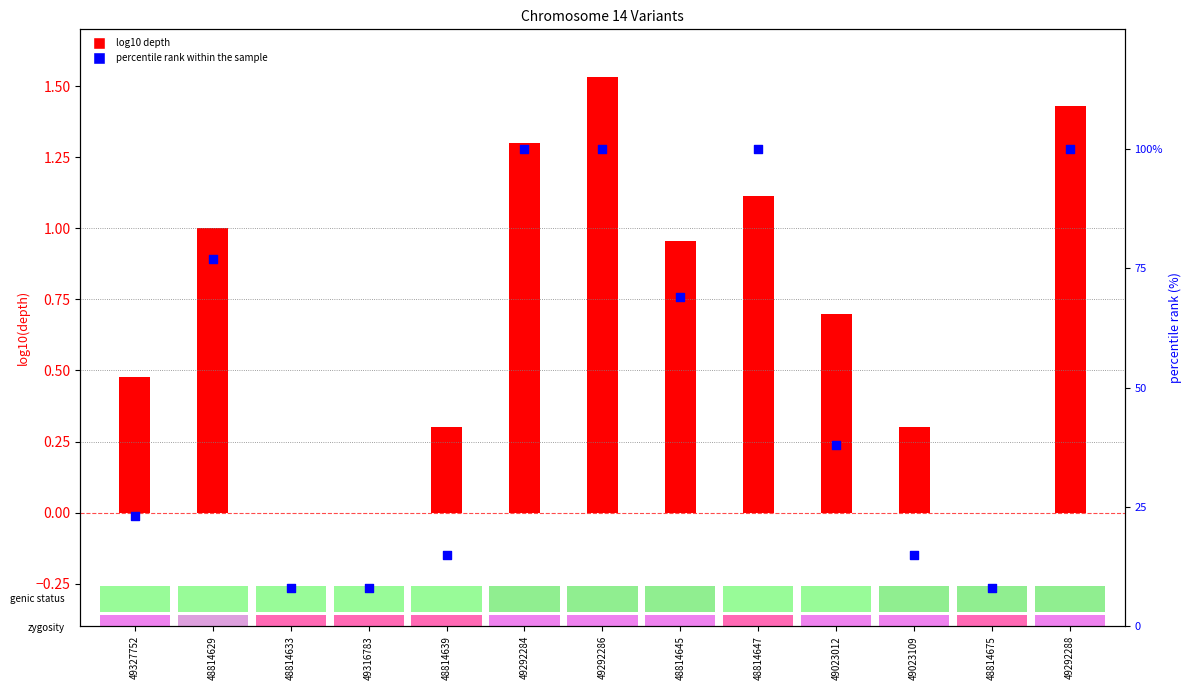

Is the value of log10 depth at 49023109 greater than the value of percentile rank within the sample at 49316783?

No